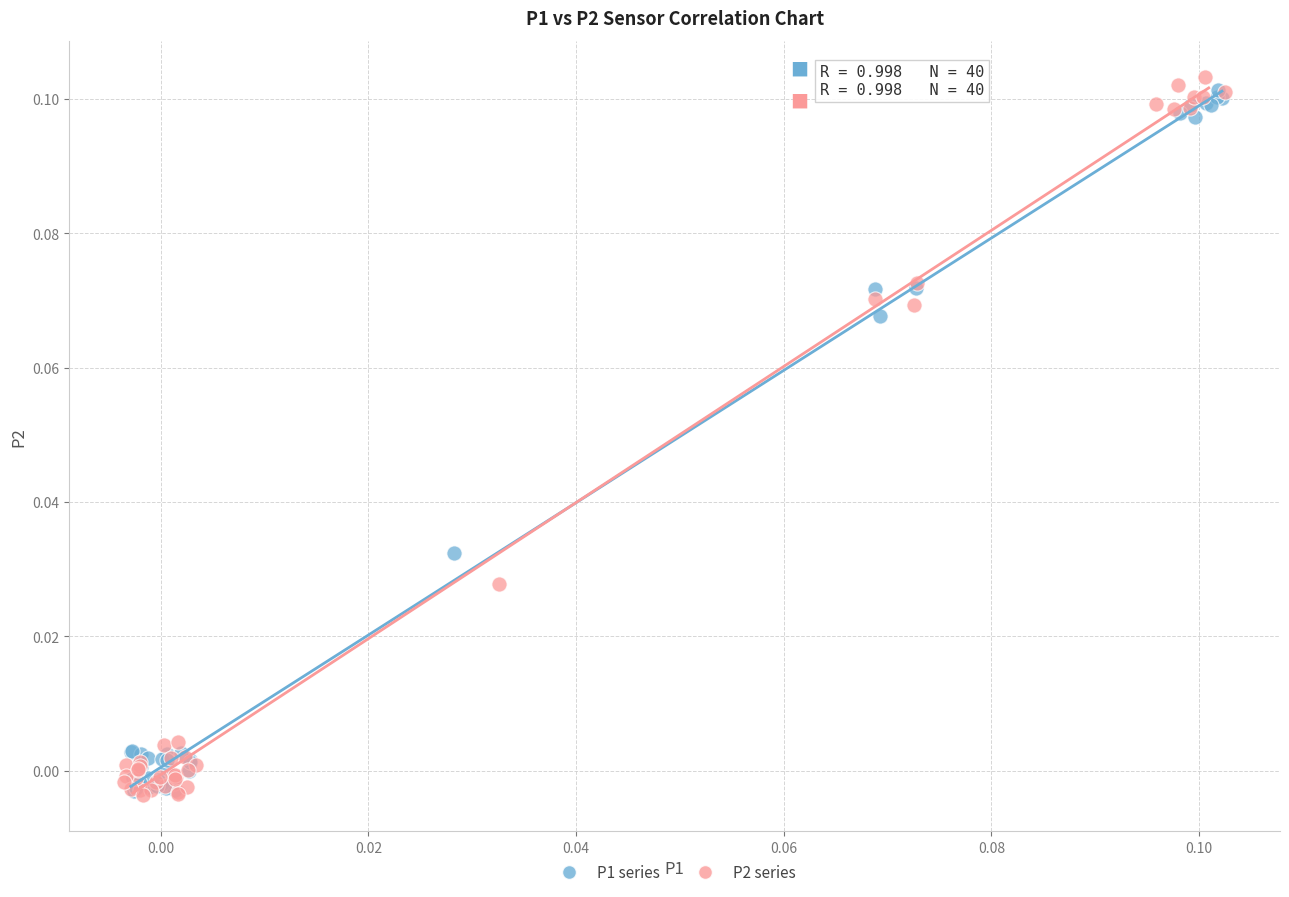

Which series contains the highest Y value?

P2 series